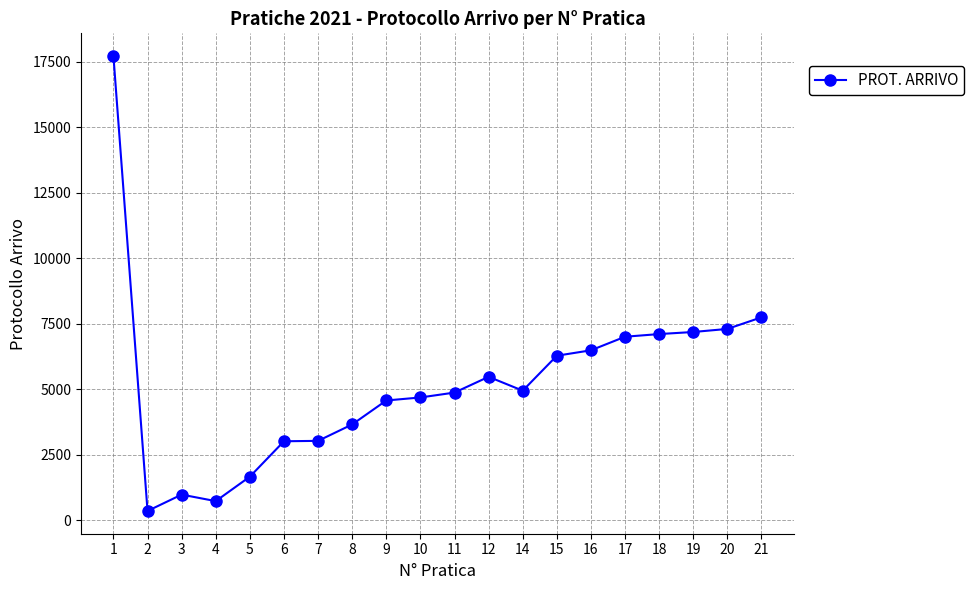

At which label does the data first exceed 4938?

1